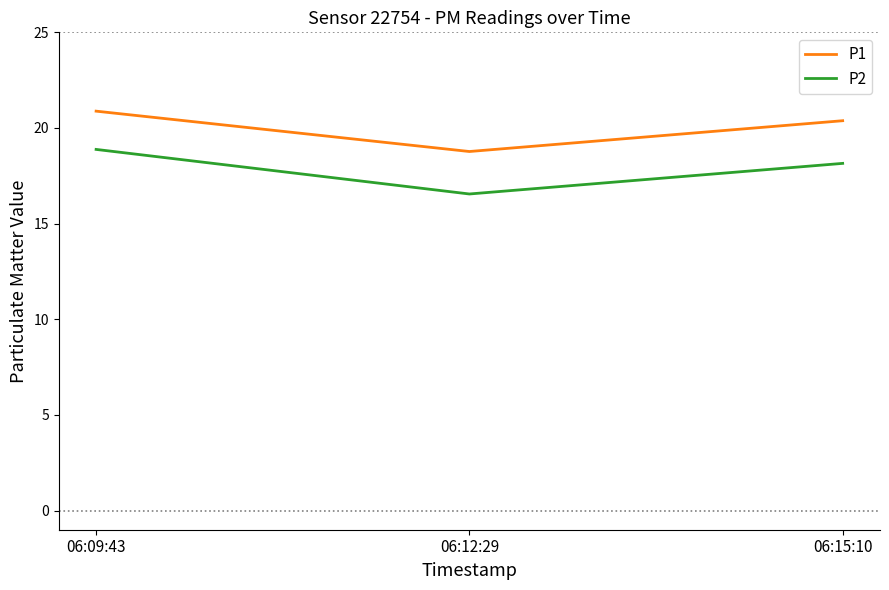

Which series has the largest range (max minus min)?

P2